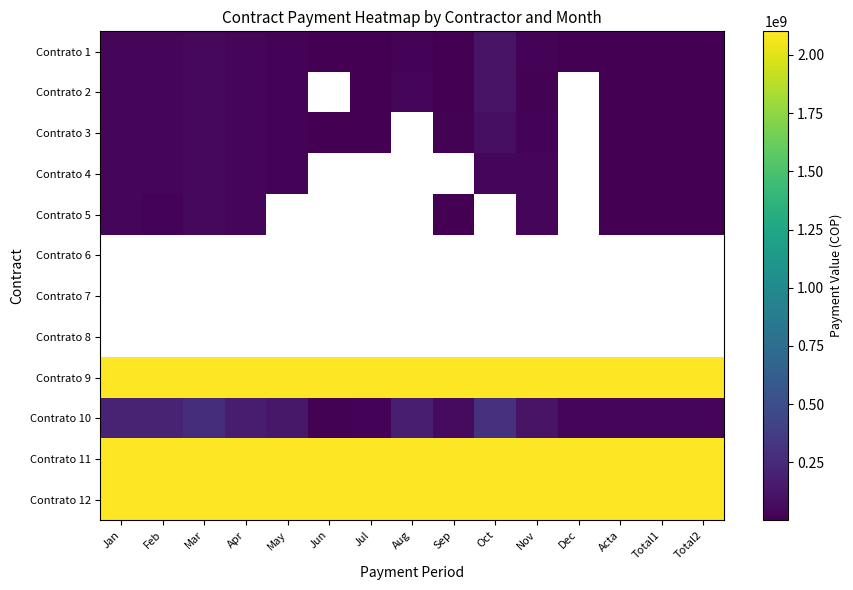

The Contrato 4 series shows 22704000.0 at May. True or false?

True